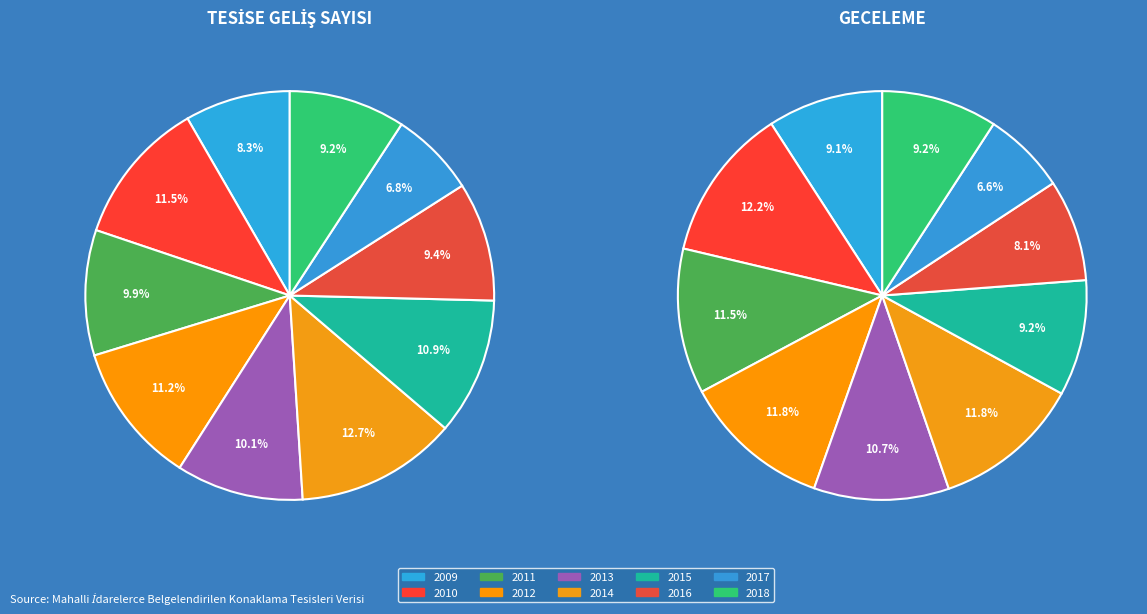

To the nearest percent, what is the average slice percentage?

10%